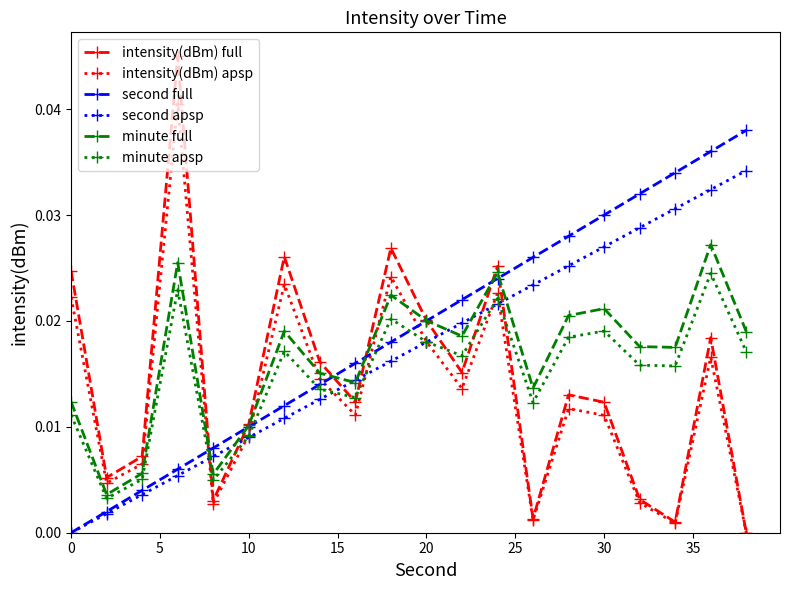

Count the minute apsp values in the range 0 to 1.

20